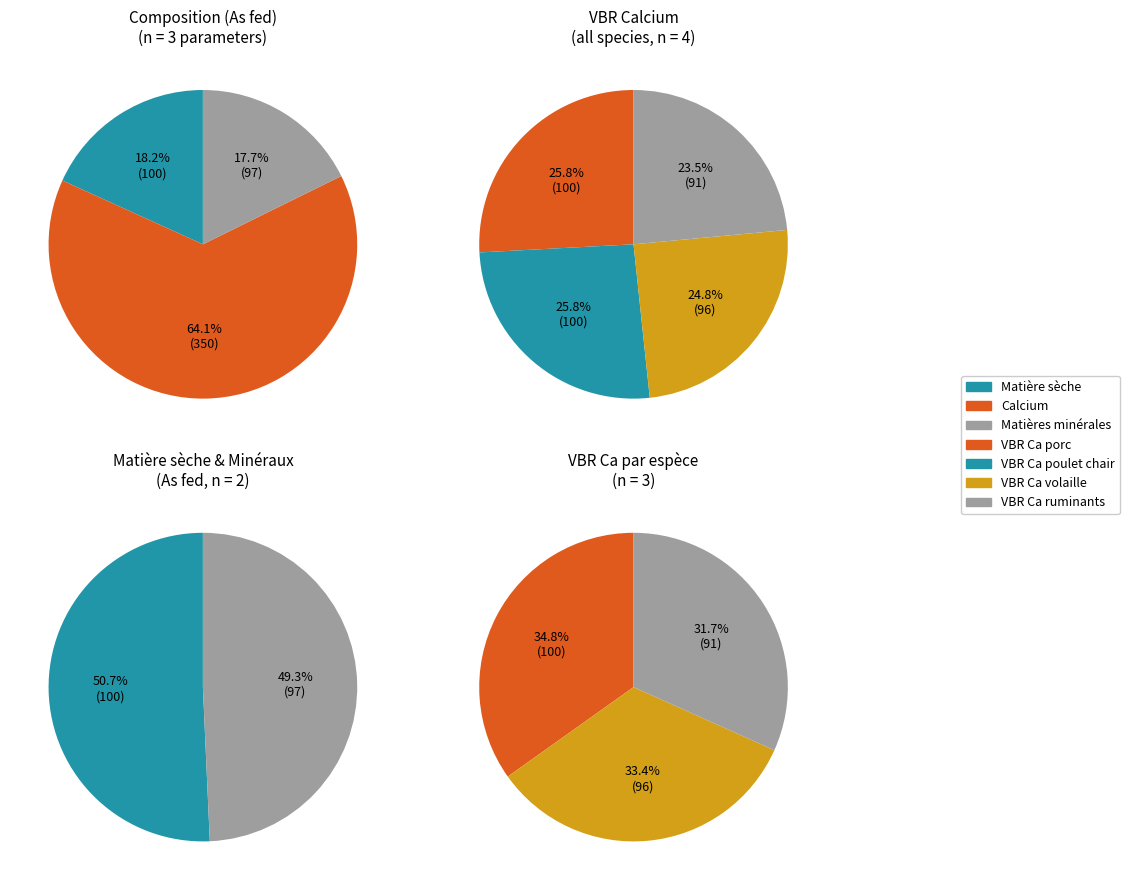

Approximately how many times larger is the value at VBR Ca volaille compared to VBR Ca porc?

1.0